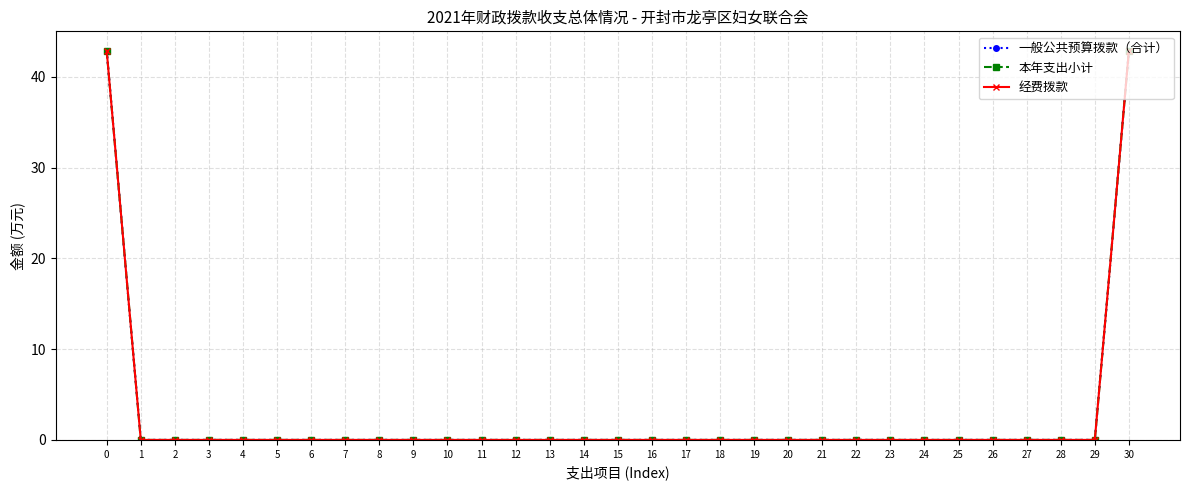

Does the chart have visible grid lines?

Yes